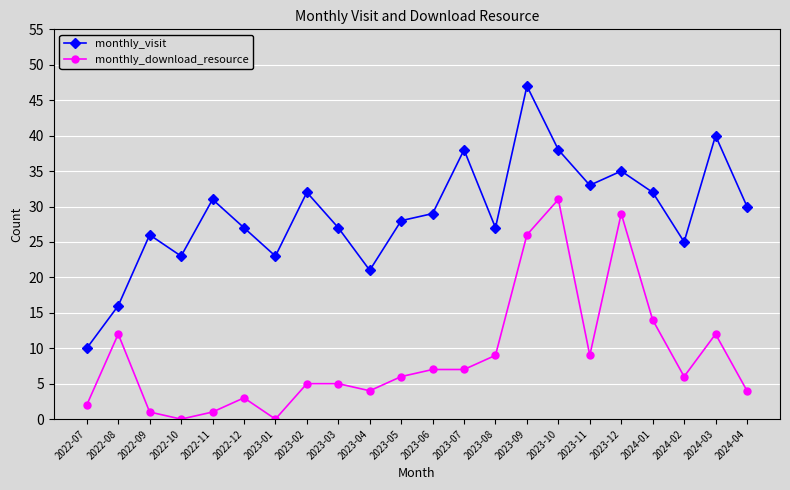

True or false: monthly_visit and monthly_download_resource cross at least once.

False